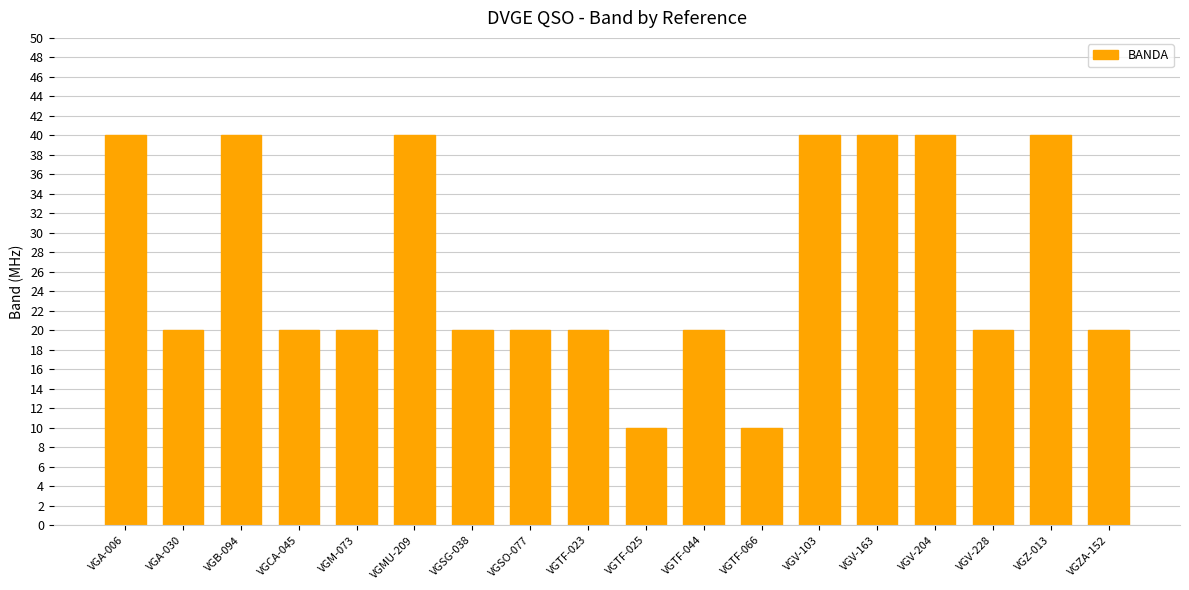

What is the label of the 14th bar from the left?

VGV-163